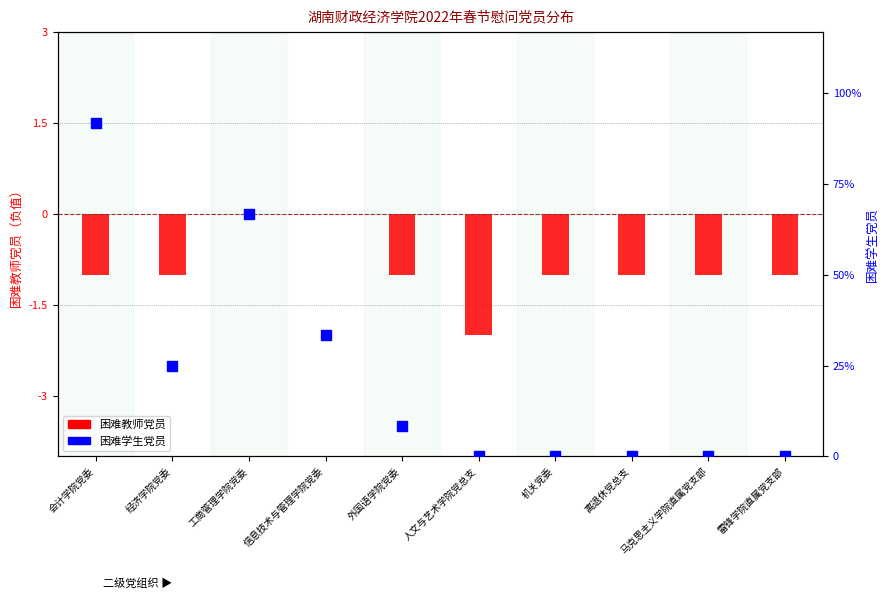

Which series has the largest Y range (max minus min)?

困难学生党员